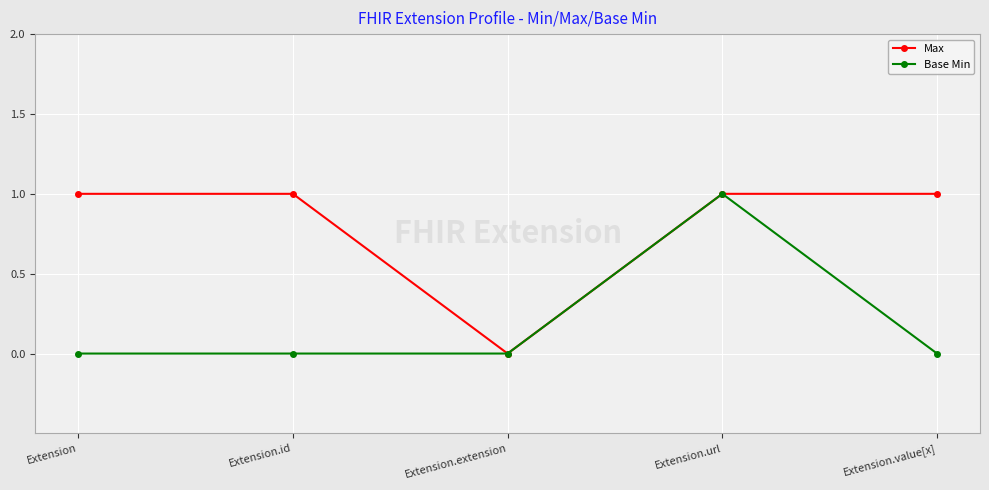

Which series changed the most between Extension.id and Extension.extension?

Max